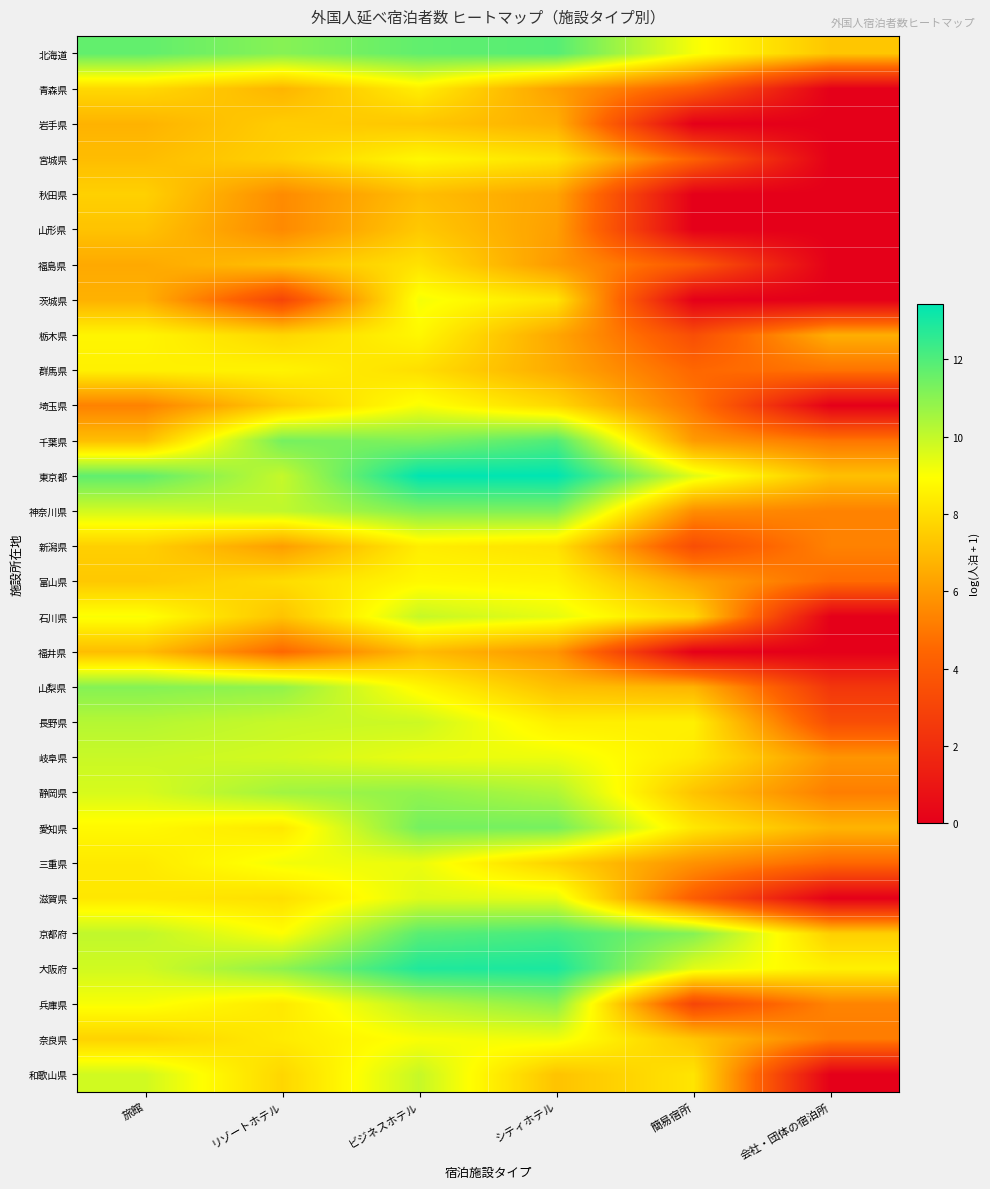

Rank the series by their maximum value, from highest to lowest.

東京都, 大阪府, 京都府, 千葉県, 北海道, 愛知県, 神奈川県, 山梨県, 兵庫県, 静岡県, 長野県, 和歌山県, 石川県, 岐阜県, 滋賀県, 三重県, 奈良県, 茨城県, 埼玉県, 富山県, 宮城県, 栃木県, 群馬県, 青森県, 新潟県, 福島県, 秋田県, 岩手県, 山形県, 福井県